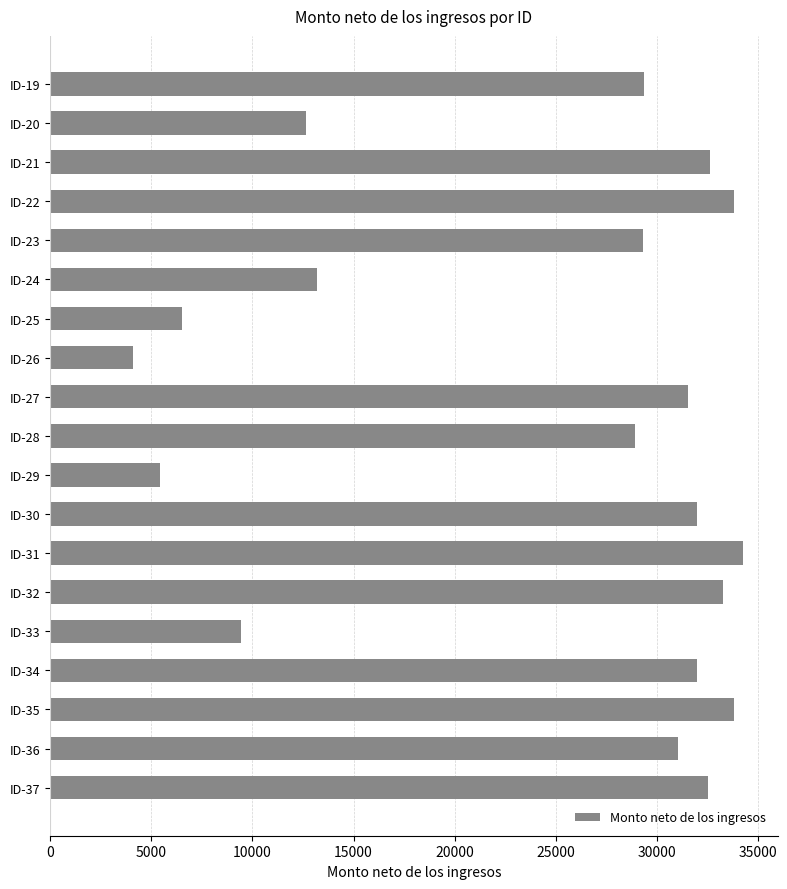

What is the value of the 7th bar from the top?

6504